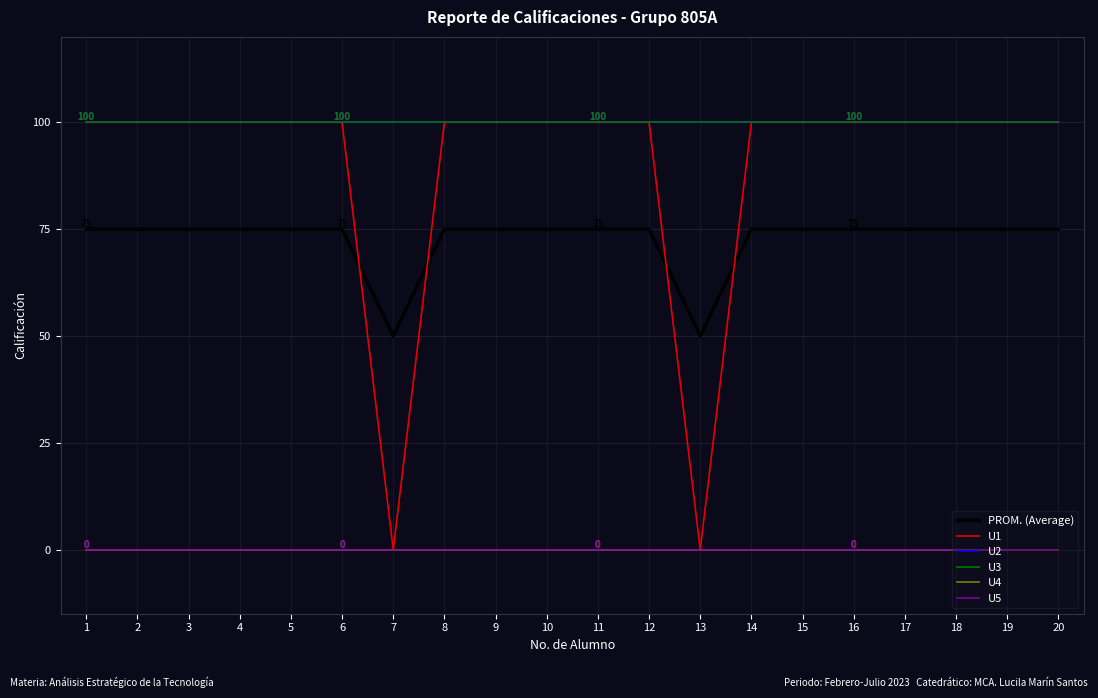

Reading left to right, extract all data points from this chart.

PROM. (Average): 75	75	75	75	75	75	50	75	75	75	75	75	50	75	75	75	75	75	75	75
U1: 100	100	100	100	100	100	0	100	100	100	100	100	0	100	100	100	100	100	100	100
U2: 100	100	100	100	100	100	100	100	100	100	100	100	100	100	100	100	100	100	100	100
U3: 100	100	100	100	100	100	100	100	100	100	100	100	100	100	100	100	100	100	100	100
U4: 0	0	0	0	0	0	0	0	0	0	0	0	0	0	0	0	0	0	0	0
U5: 0	0	0	0	0	0	0	0	0	0	0	0	0	0	0	0	0	0	0	0